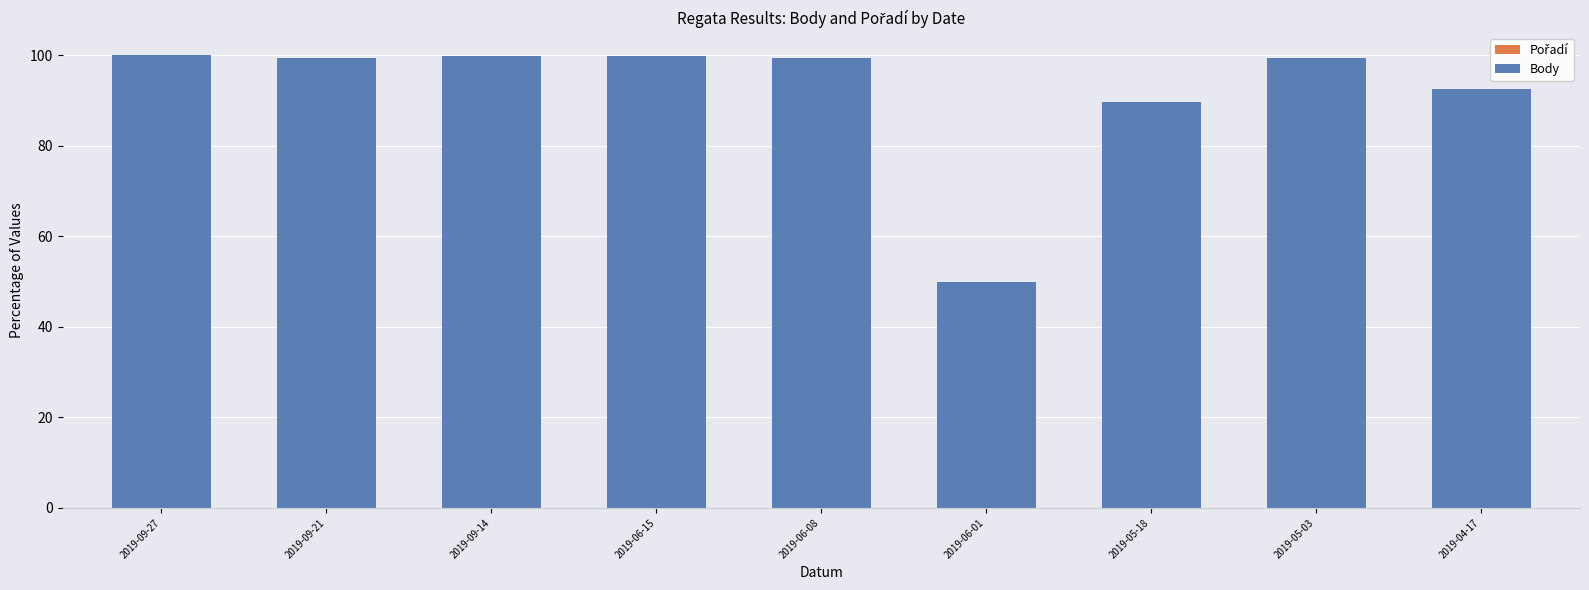

Are the bars horizontal?

No